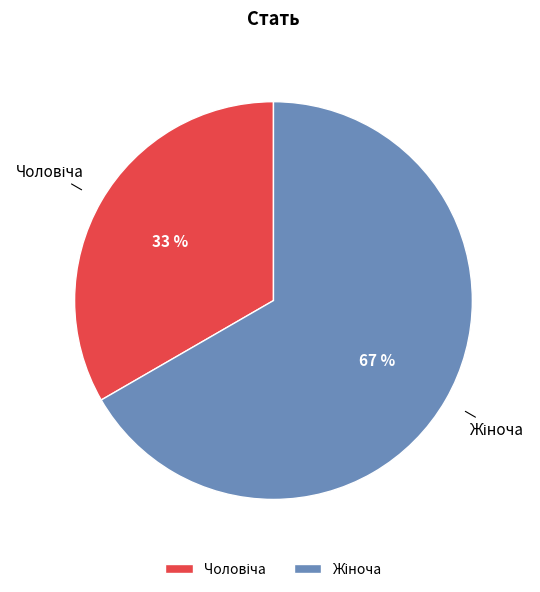

To the nearest percent, what is the average slice percentage?

50%